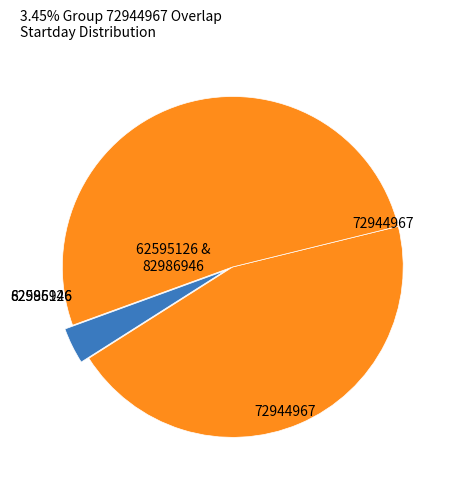

How many segments does this pie chart have?

3